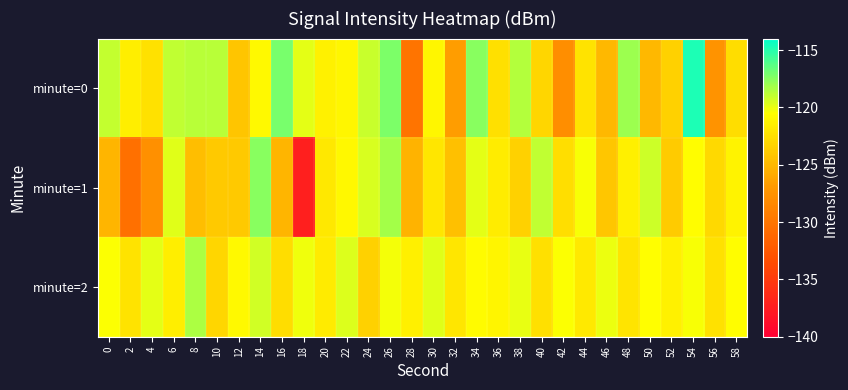

At how many categories does at least one series exceed -123?

30